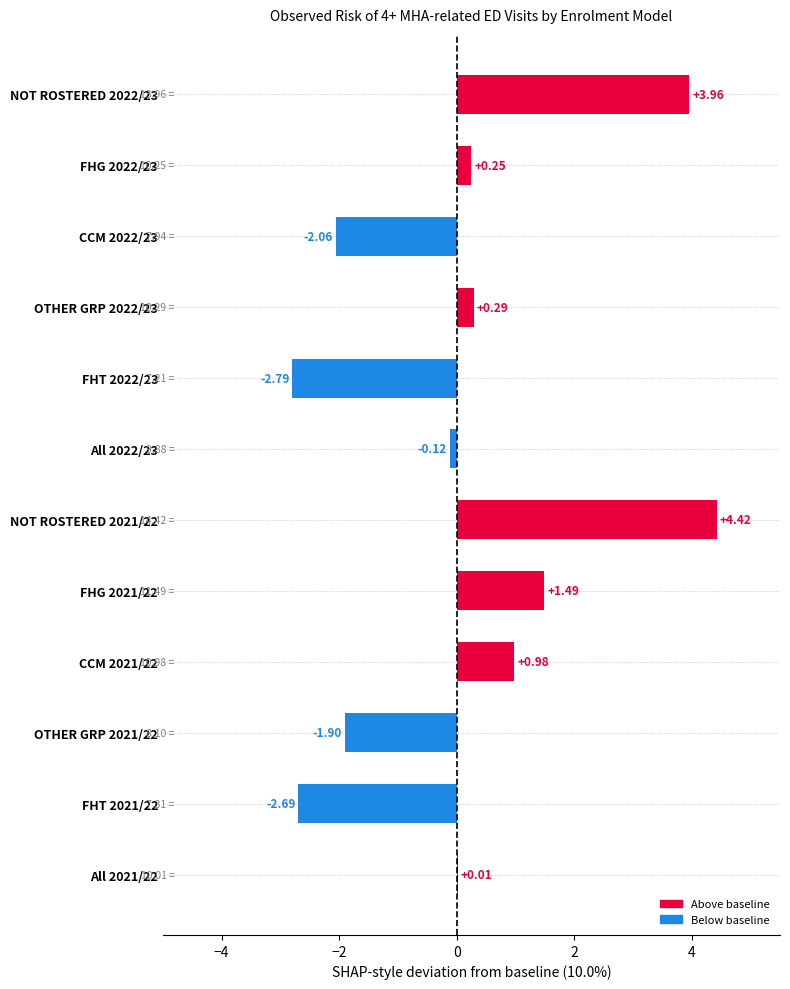

What is the sum of all values?

1.8